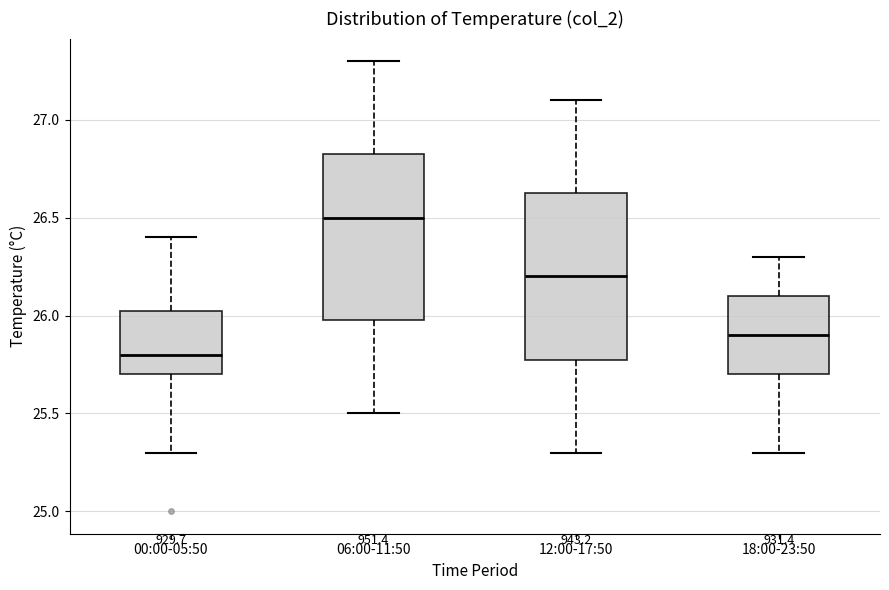

Where does the median line of the box for 06:00-11:50 sit on the y-axis? The values are not printed on the chart, so give them approximately, as read against the axis.

26.50